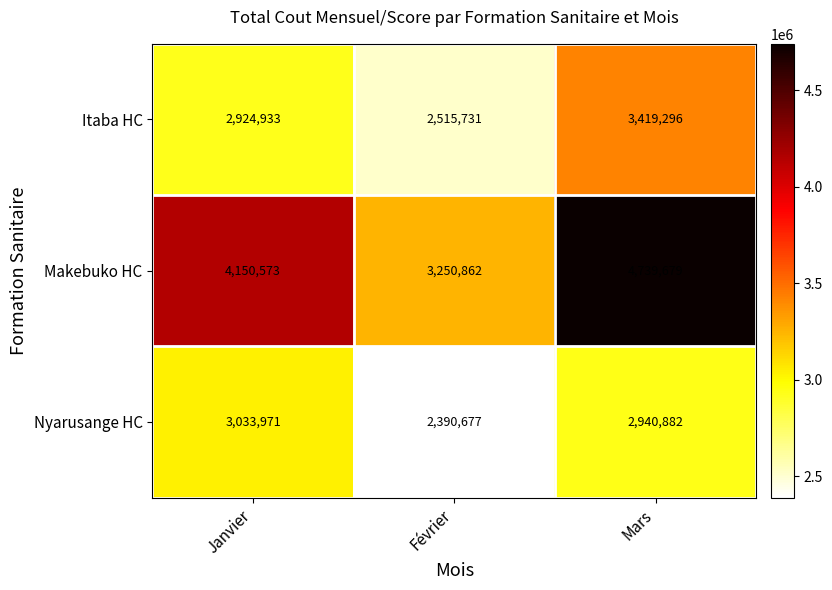

How many Itaba HC values are between 2515731 and 3419296?

3